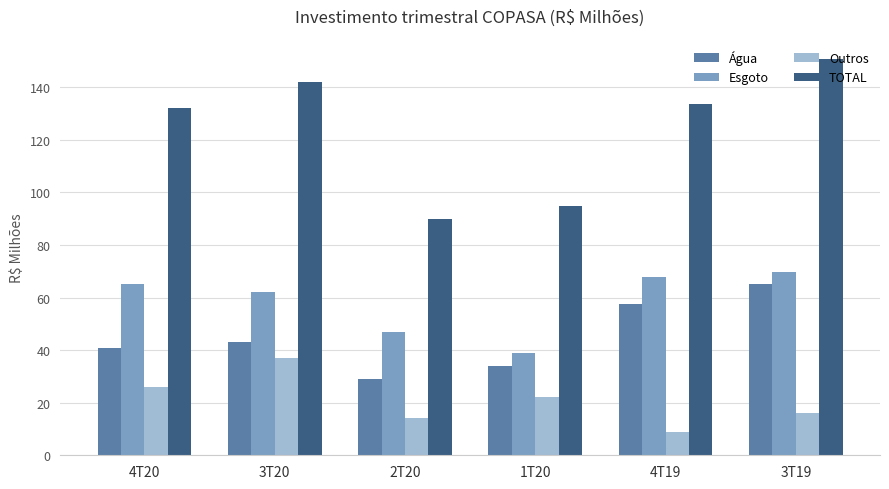

How many groups of bars are there?

6